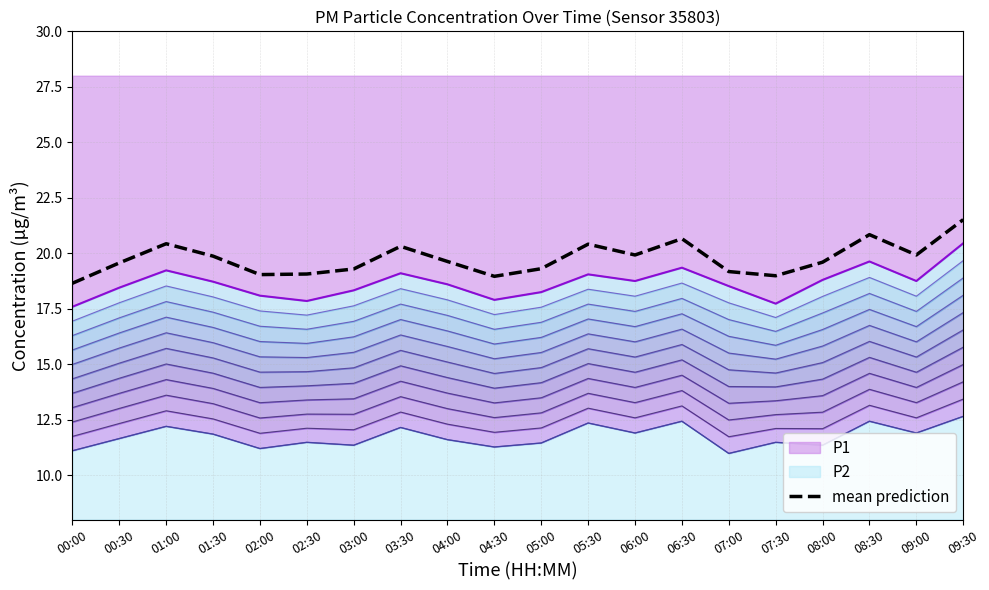

What is the change in value from 00:00 to 02:00?

+0.4